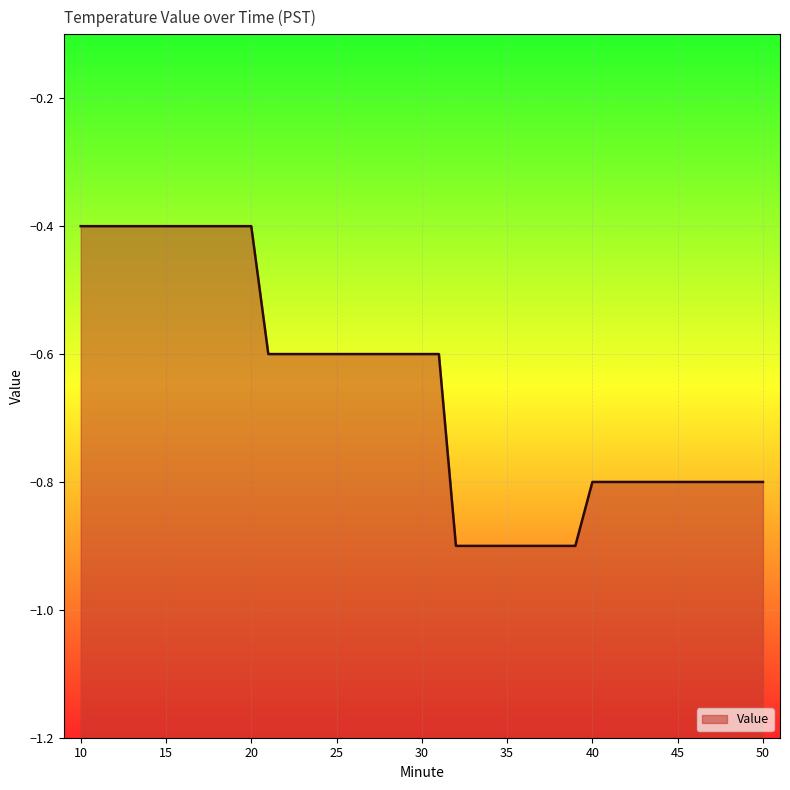

Count the number of data series in this chart.

1